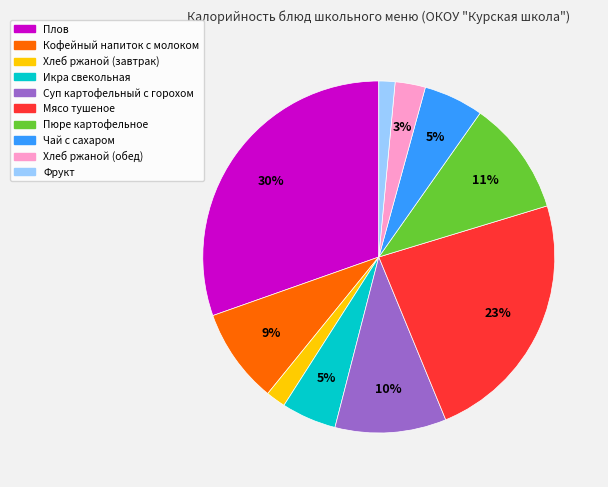

Is it true that Суп картофельный с горохом is 10% of the pie?

True